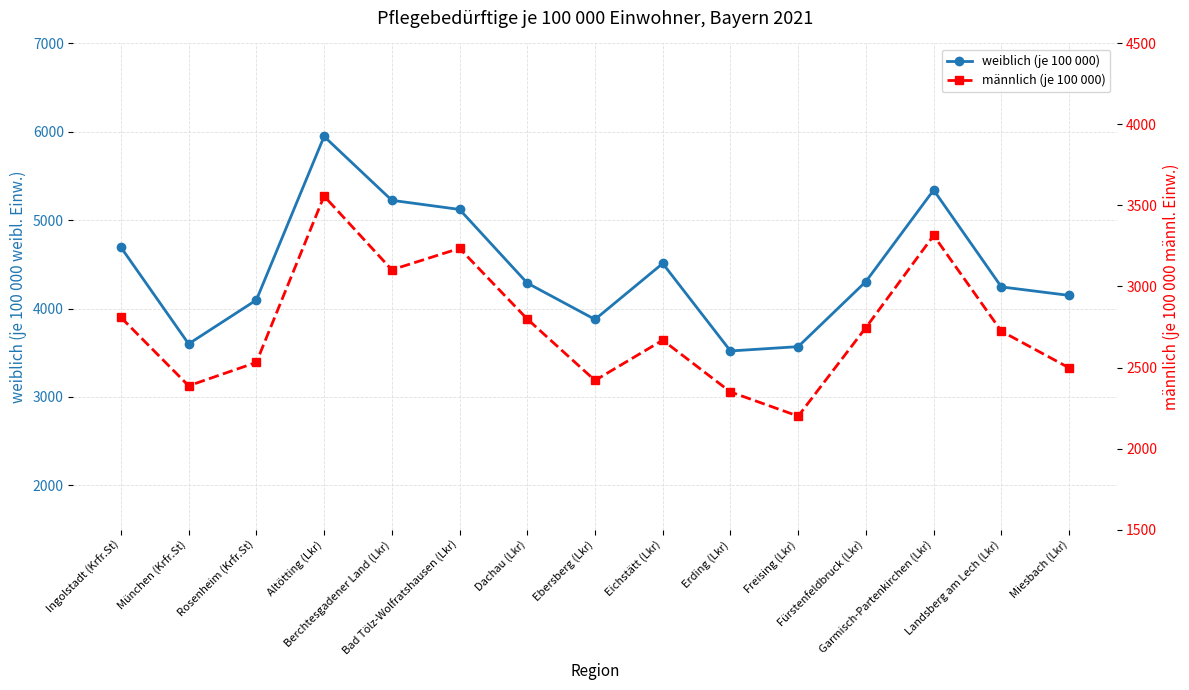

What is the difference between the männlich (je 100 000) values at Fürstenfeldbruck (Lkr) and Berchtesgadener Land (Lkr)?

356.5